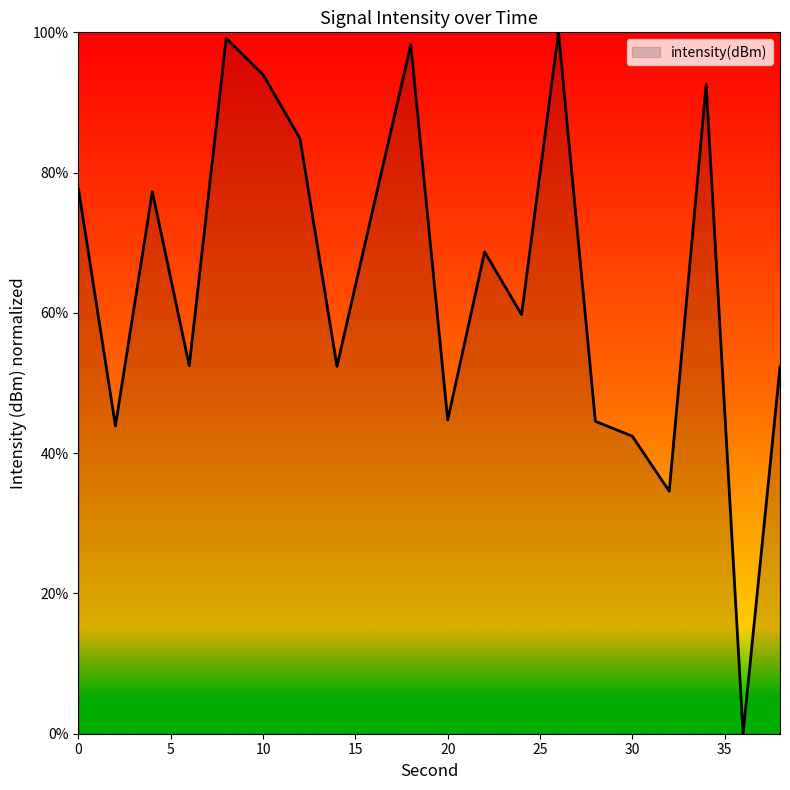

What is the maximum value shown in the chart?

100.0